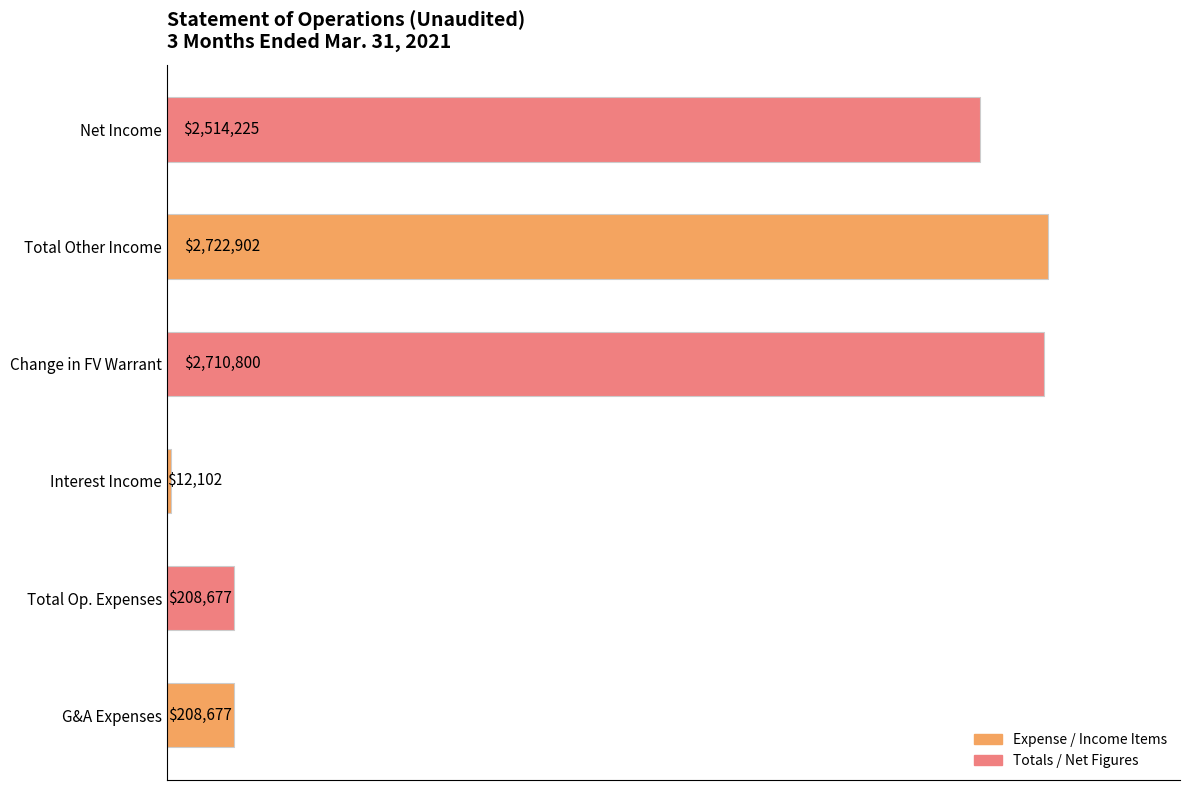

Does the chart contain any negative values?

No